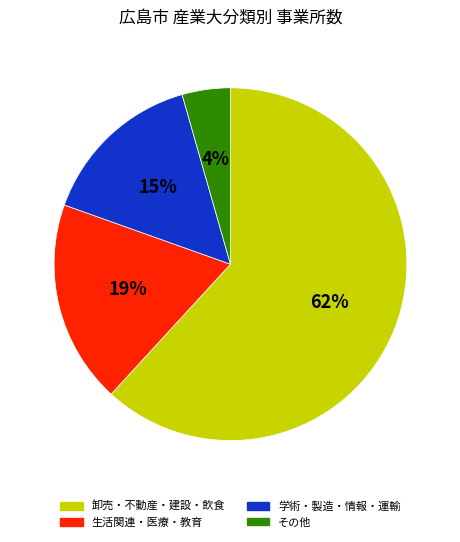

Which slice is the largest?

卸売・不動産・建設・飲食